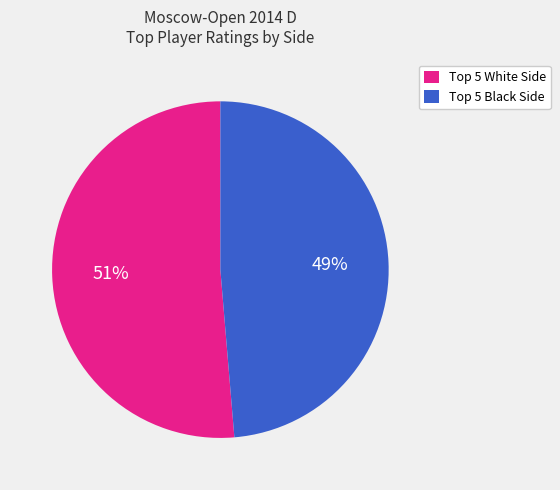

Which category has the biggest portion of the pie?

Top 5 White Side